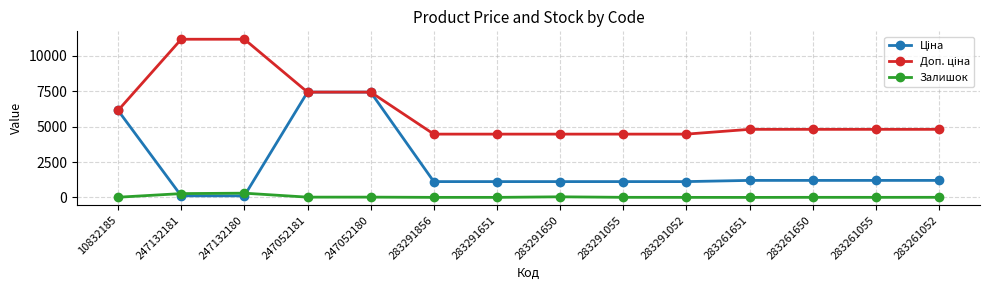

What is the greatest value displayed?

11169.0